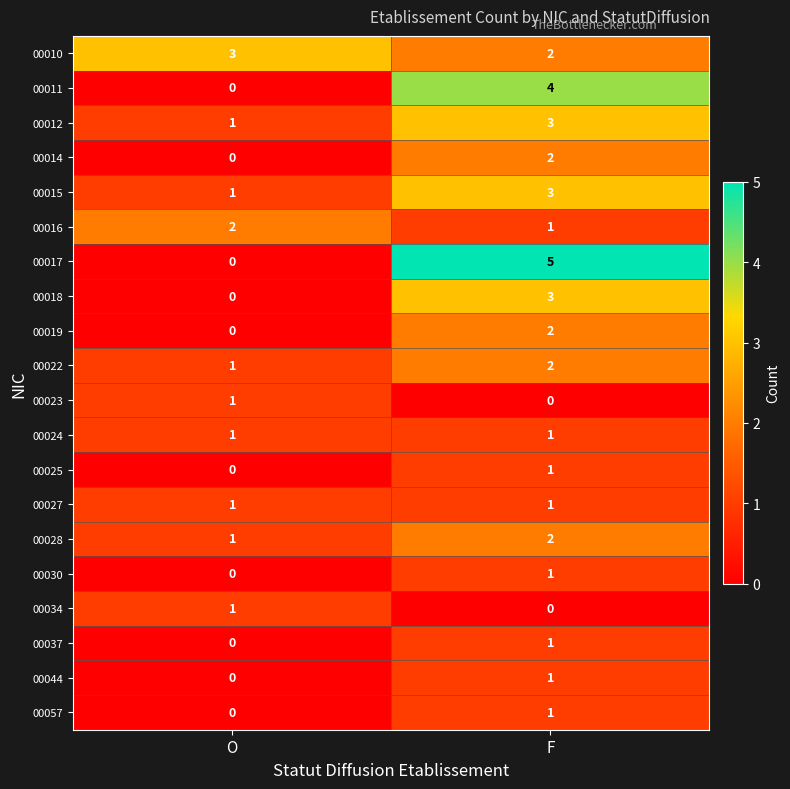

How many data points does each series have?

2